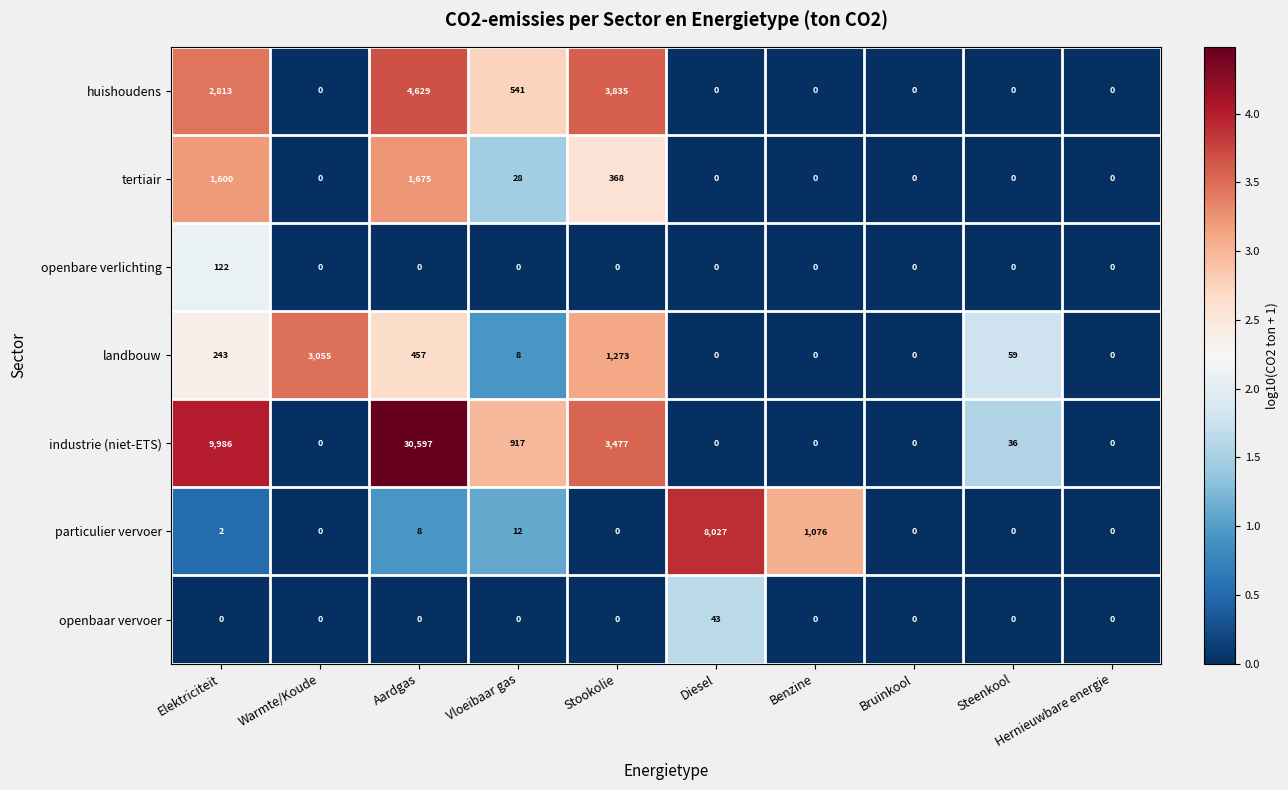

How many values in industrie (niet-ETS) are above zero?

5